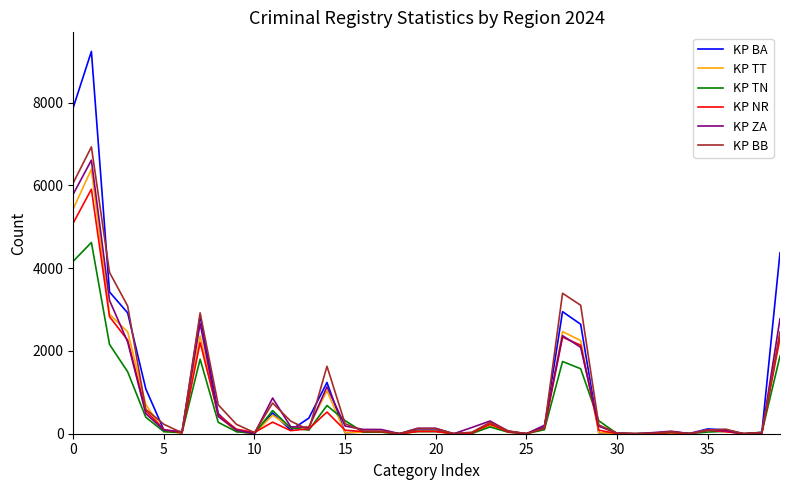

What is the maximum value for KP BB?

6930